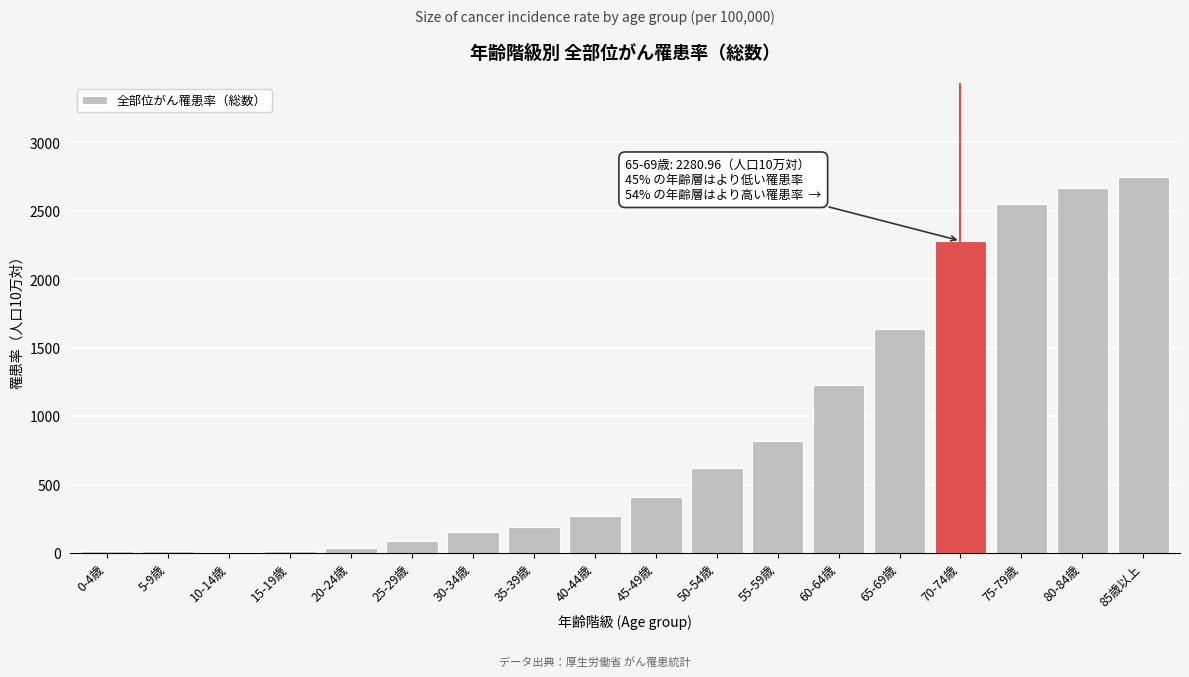

At which label is the value closest to 1376?

60-64歳